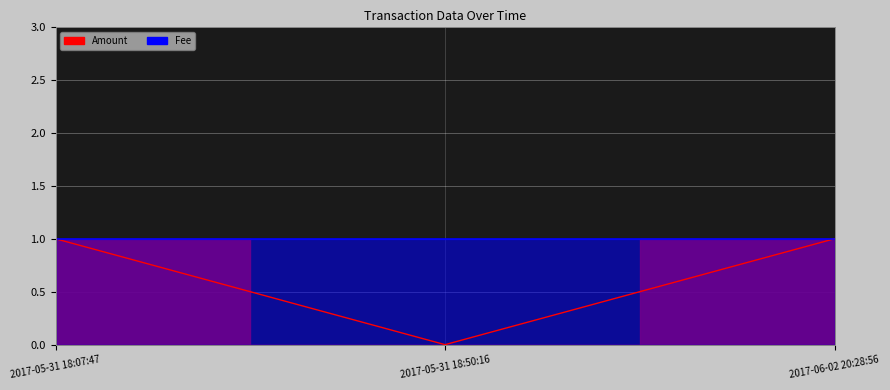

How many categories are shown in the chart?

3